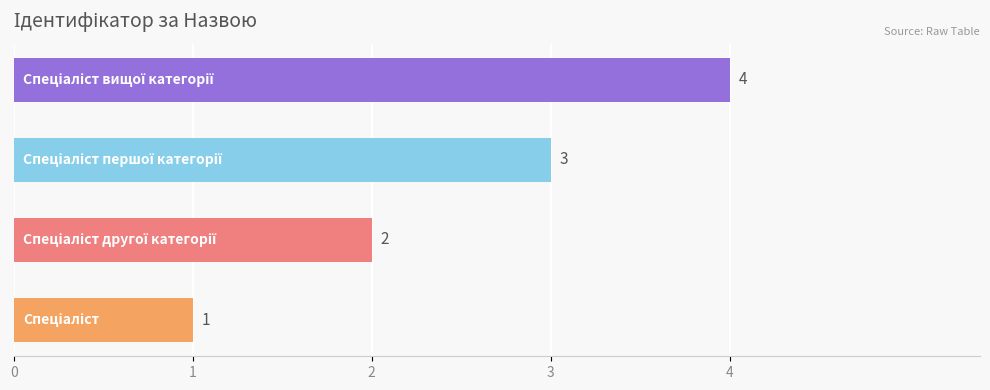

How many values are between 2 and 4?

3